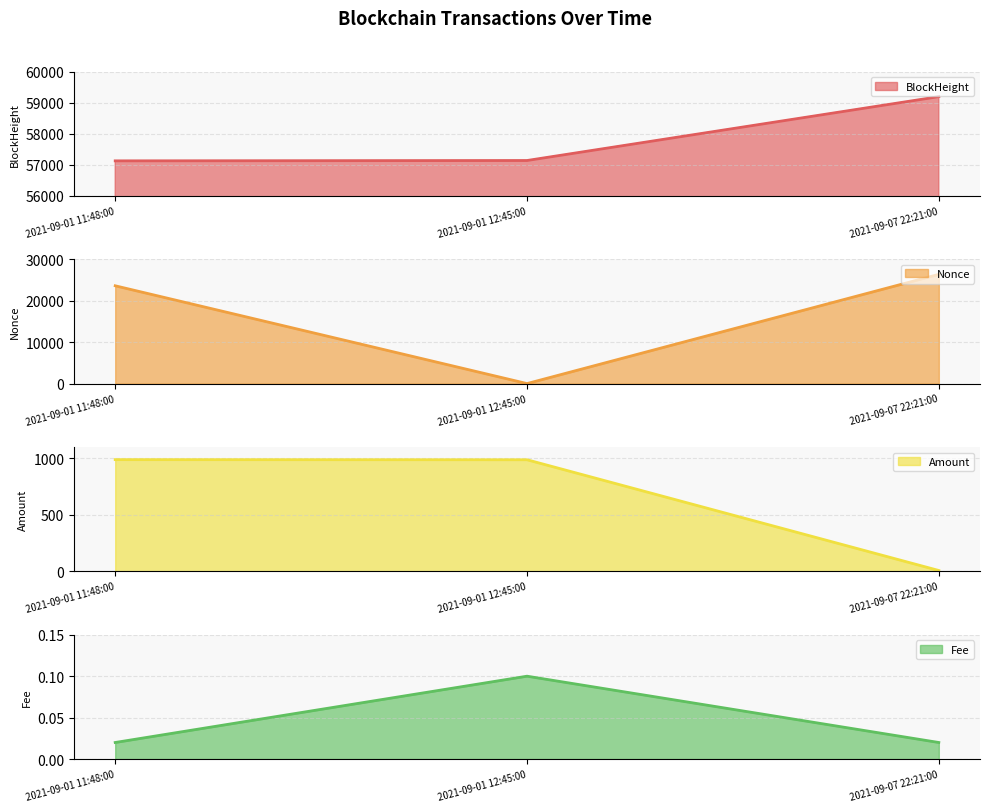

Is it true that Nonce equals 0.1 at 2021-09-01 12:45:00?

False